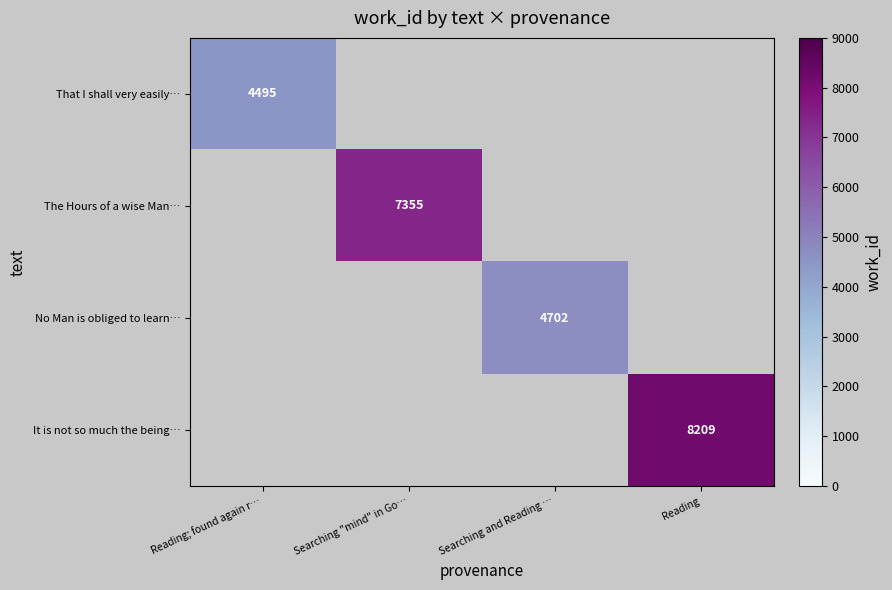

Is it true that It is not so much the being… equals 8209 at Reading?

True